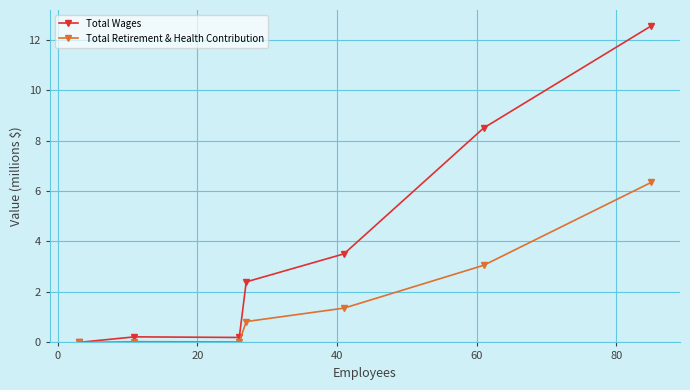

Which series has the largest total across all categories?

Total Wages